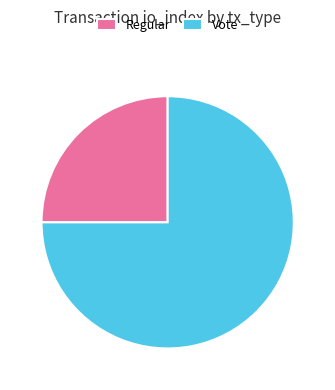

The Regular slice represents 25% of the pie. True or false?

True